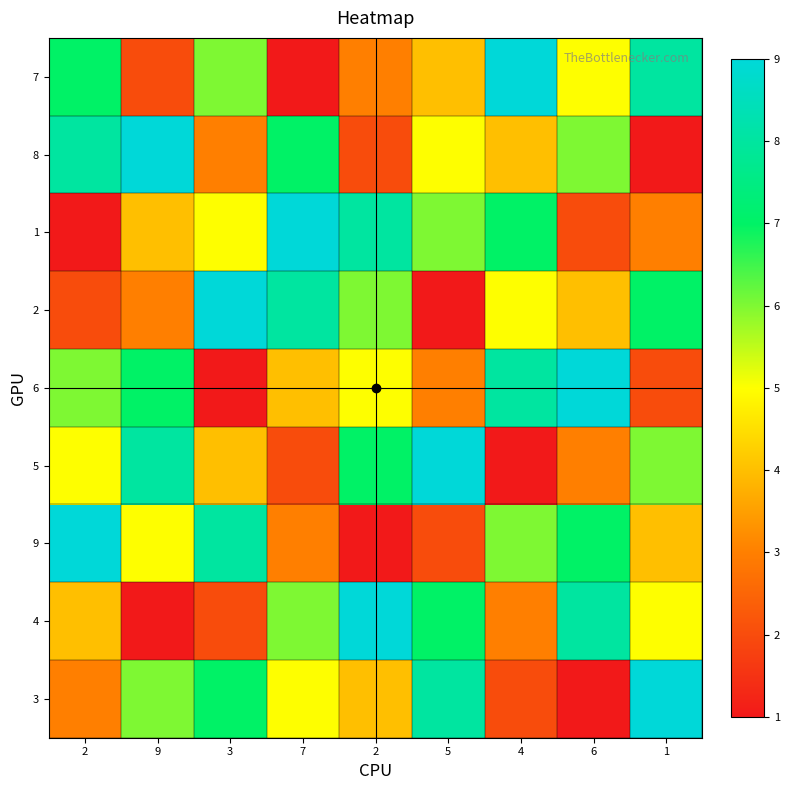

Which has a higher value, 6 or 2?

2